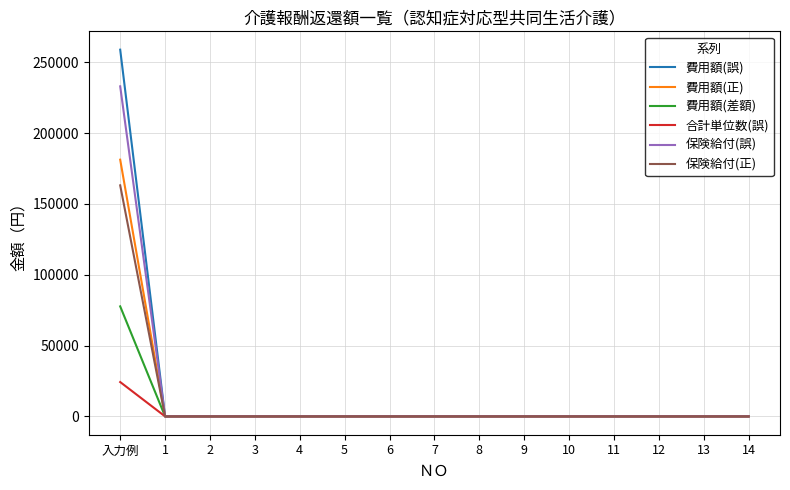

True or false: 合計単位数(誤) has a value of 0 at 4.

True